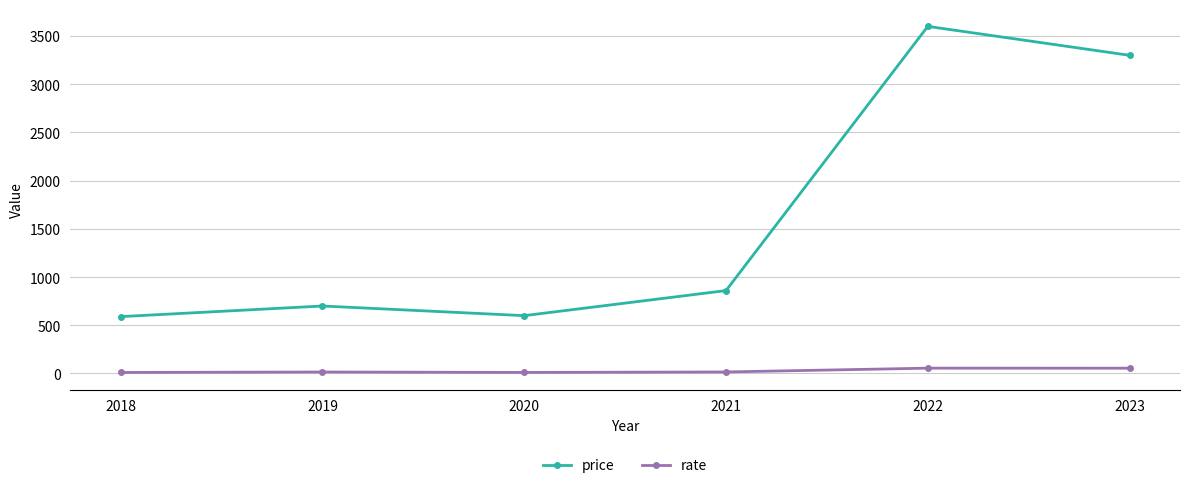

Which category has the highest value in the price series?

2022